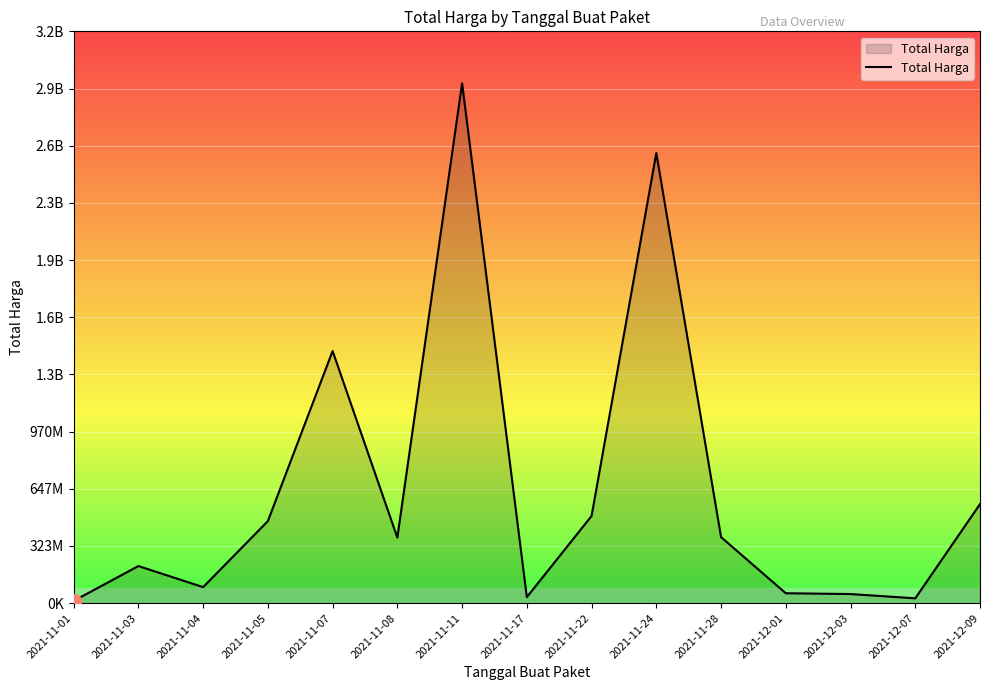

Is this an area chart (filled region under the line)?

Yes